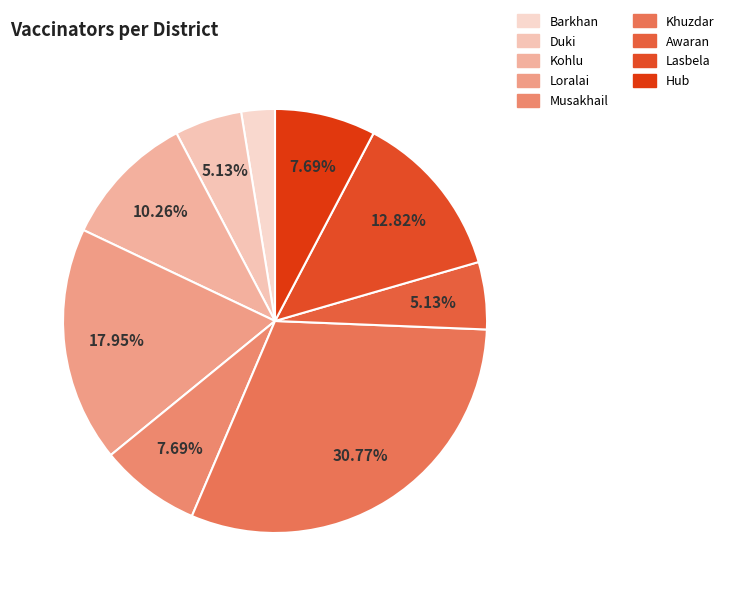

What percentage is the Barkhan slice, to the nearest percent?

3%